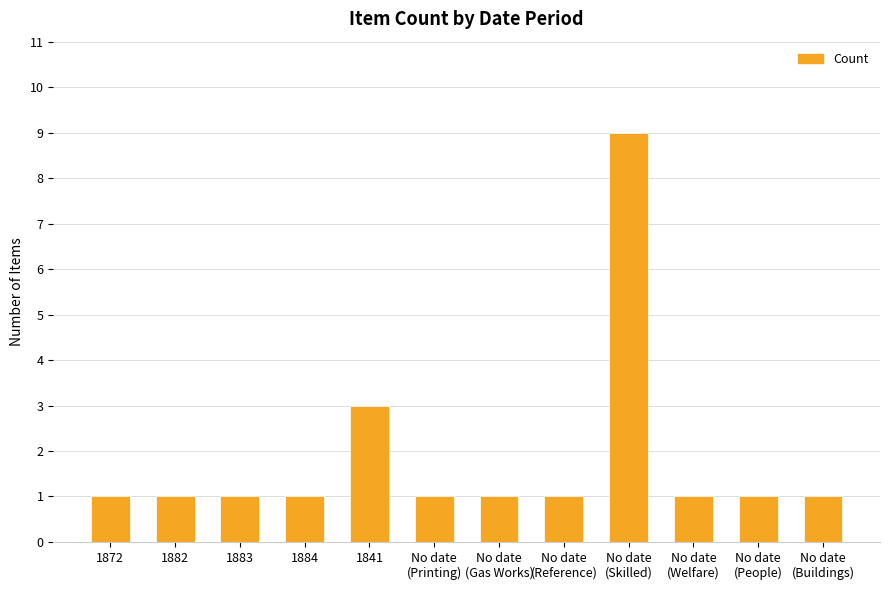

Does the chart contain stacked bars?

No